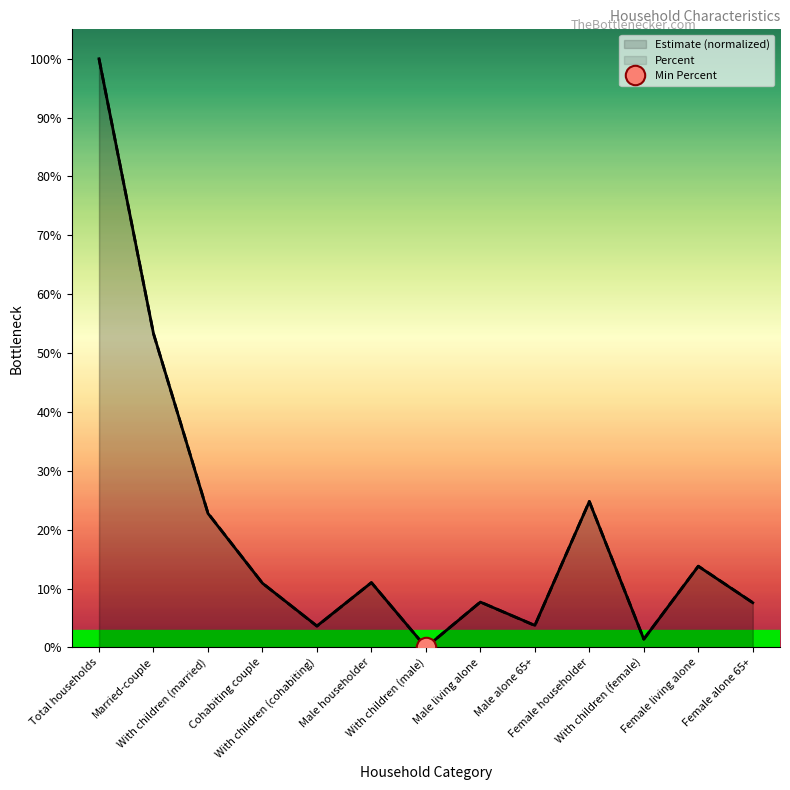

Which series has the largest range (max minus min)?

Estimate